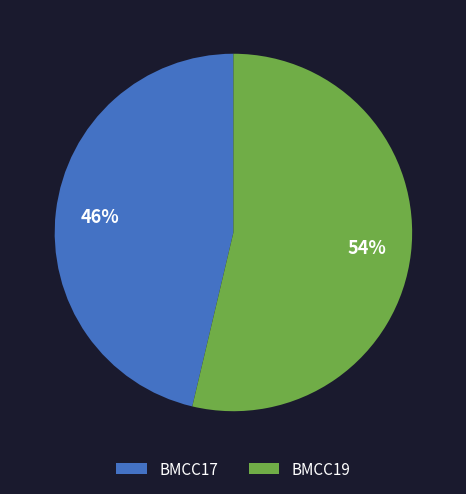

Is the sum of BMCC17 and BMCC19 greater than half?

Yes